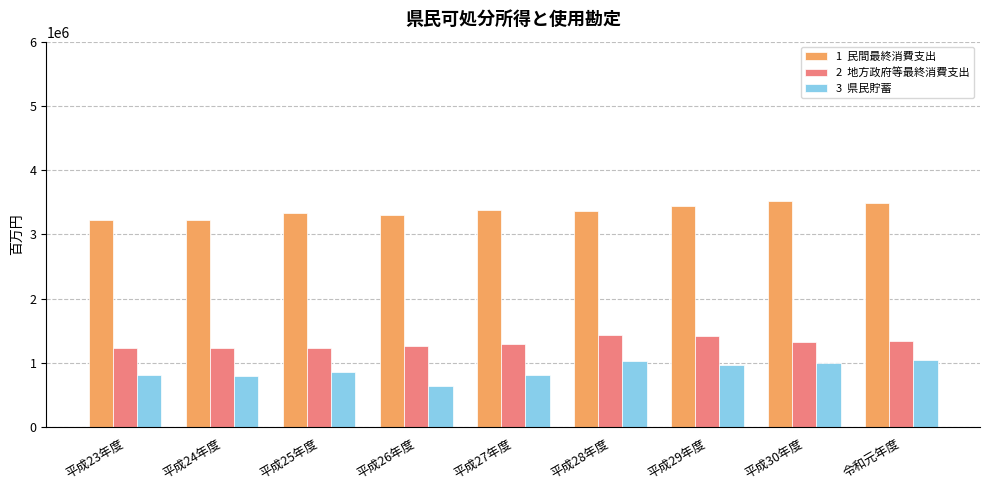

What is the total value across all series at 平成29年度?

5818723.4